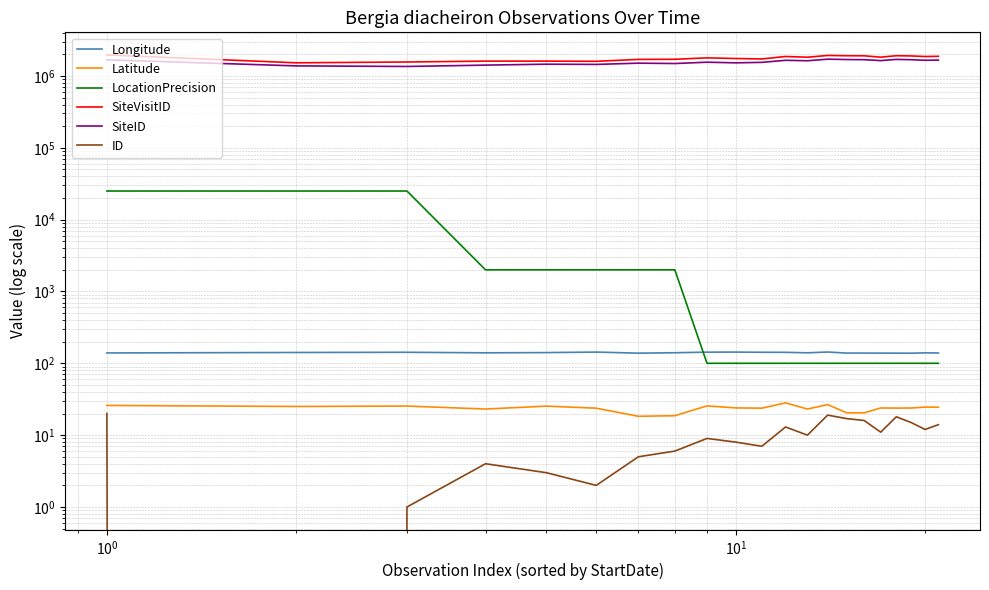

What are all the series names shown in the legend?

Longitude, Latitude, LocationPrecision, SiteVisitID, SiteID, ID